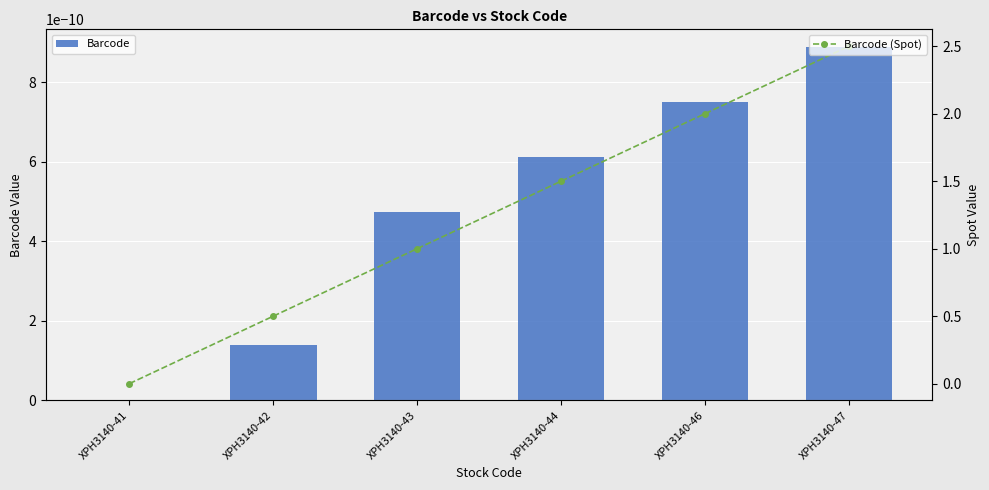

What is the highest value of the Barcode (Spot) series?

2.5